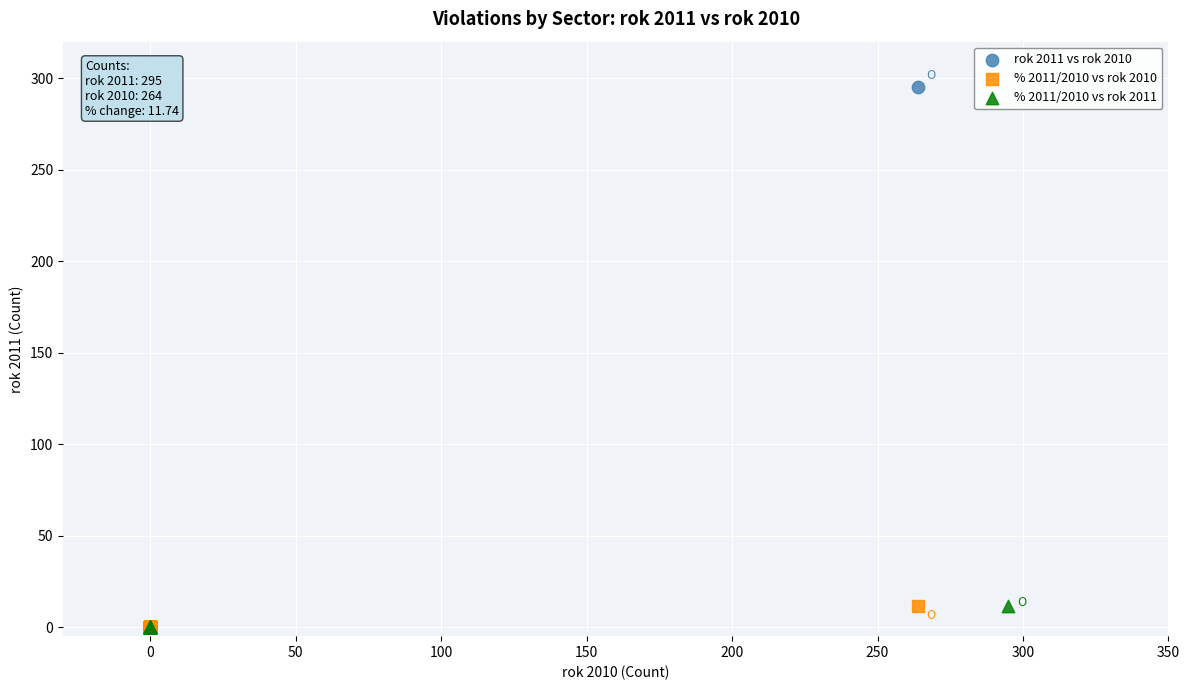

Which series has the widest spread of Y values?

rok 2011 vs rok 2010